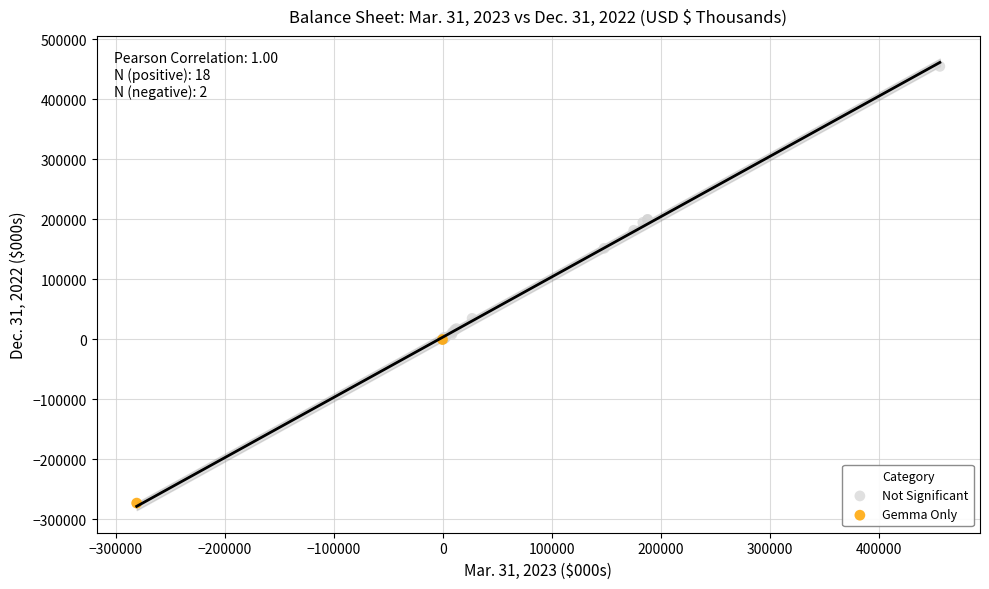

Which series contains the lowest Y value?

Gemma Only